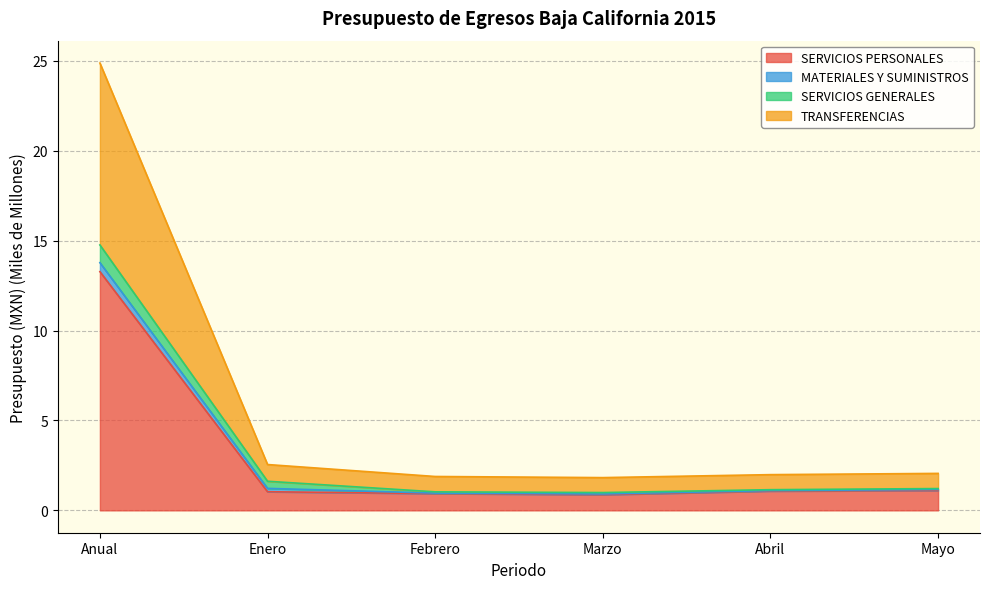

What is the total value across all series at Marzo?

1.8